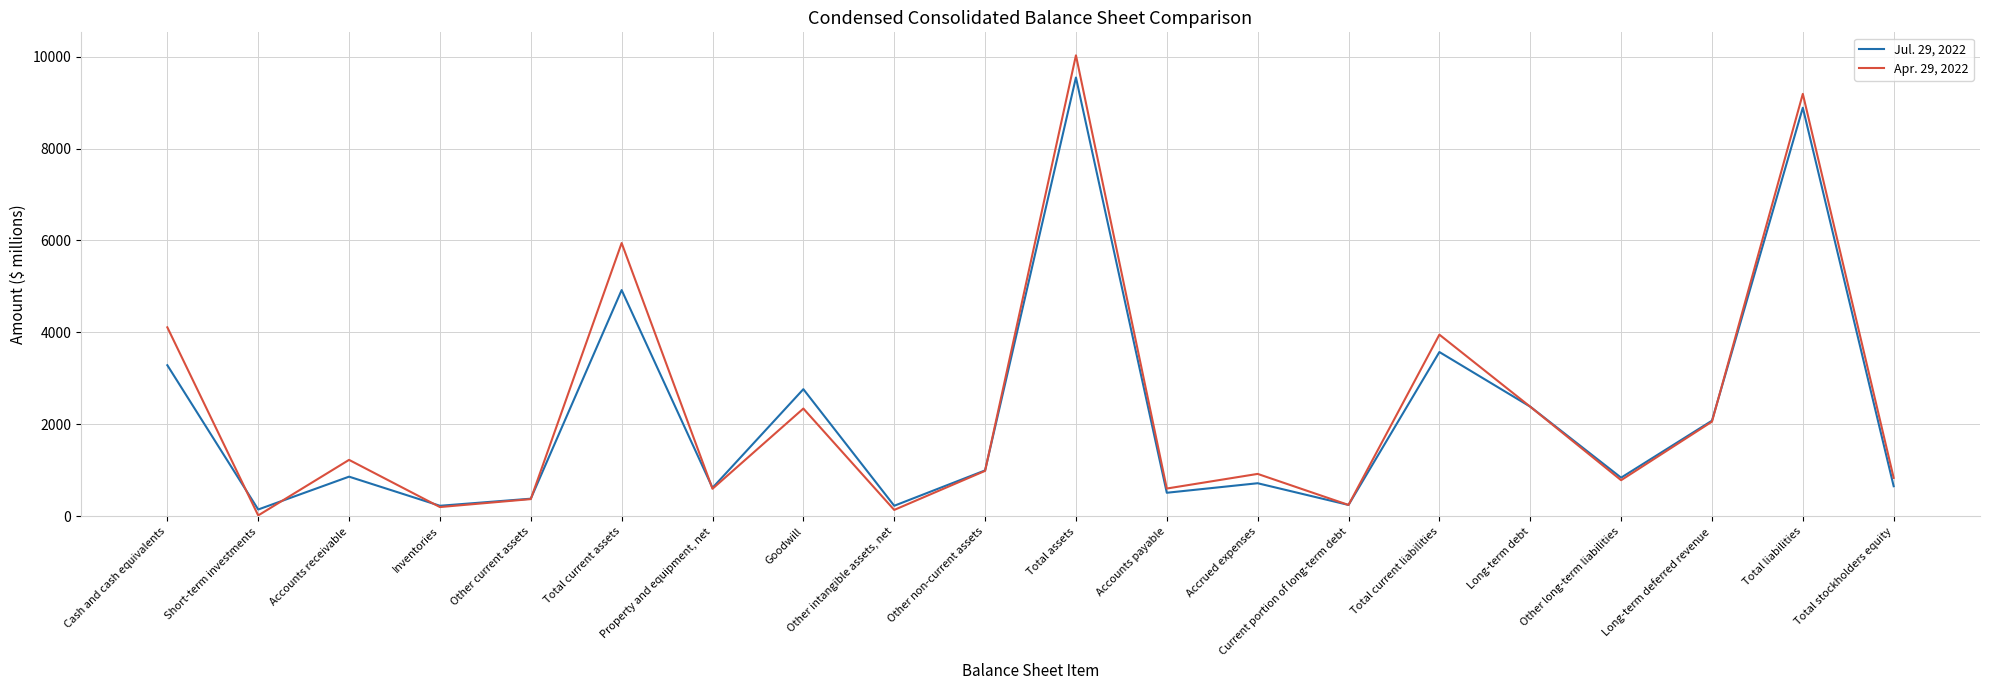

What position from the right is Other long-term liabilities?

4